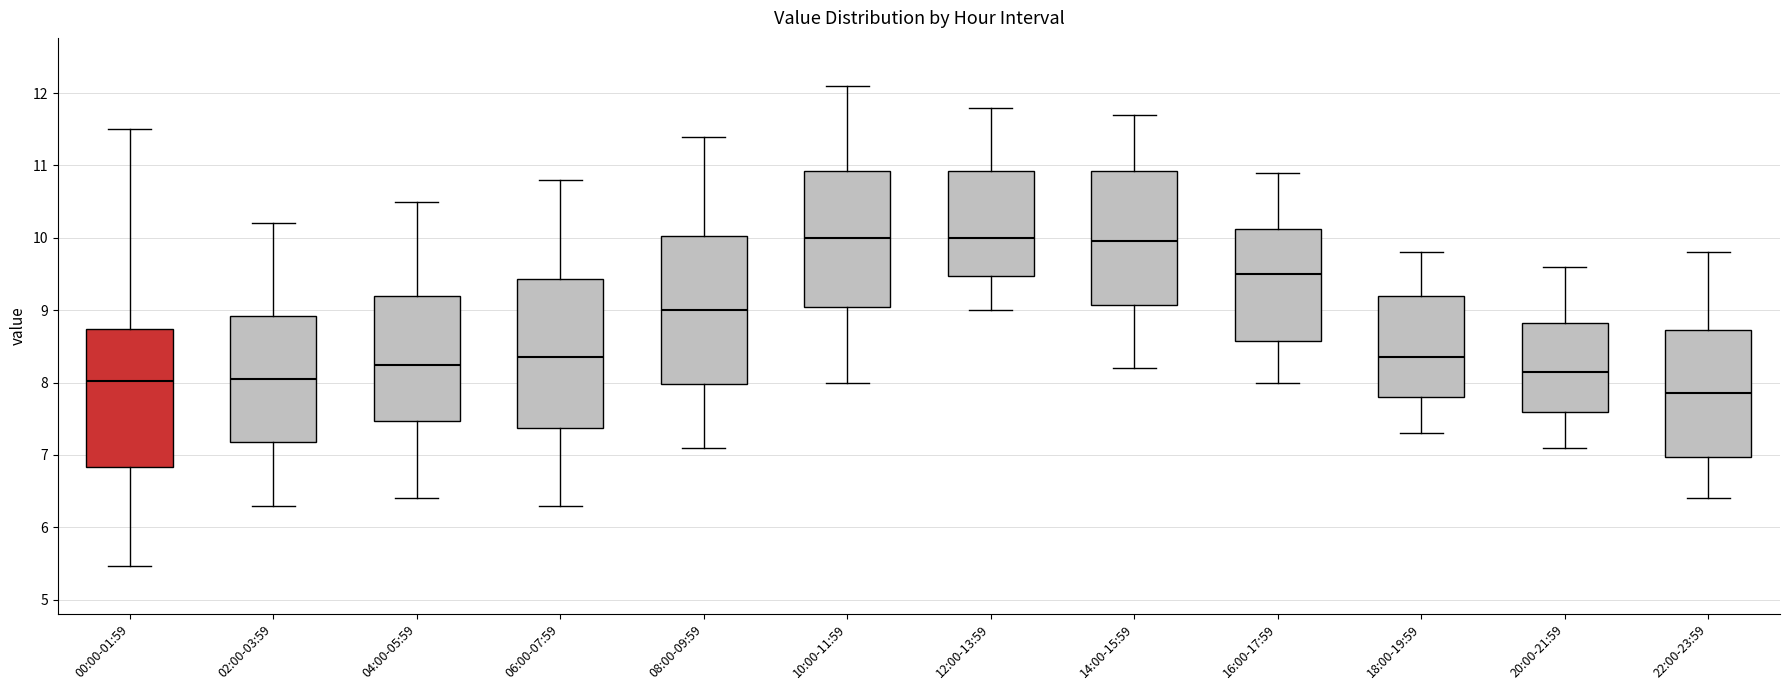

Where does the lower whisker of the box for 08:00-09:59 end on the y-axis? The values are not printed on the chart, so give them approximately, as read against the axis.

7.1